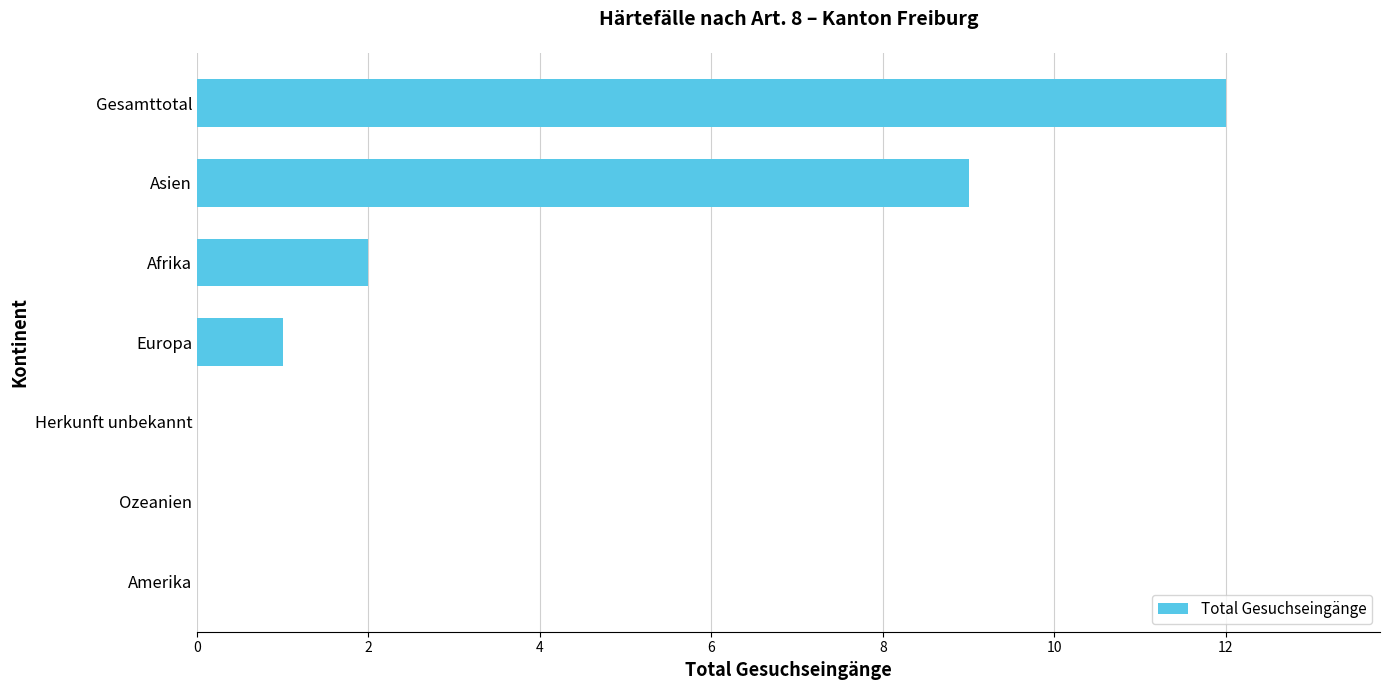

Count the number of data series in this chart.

1